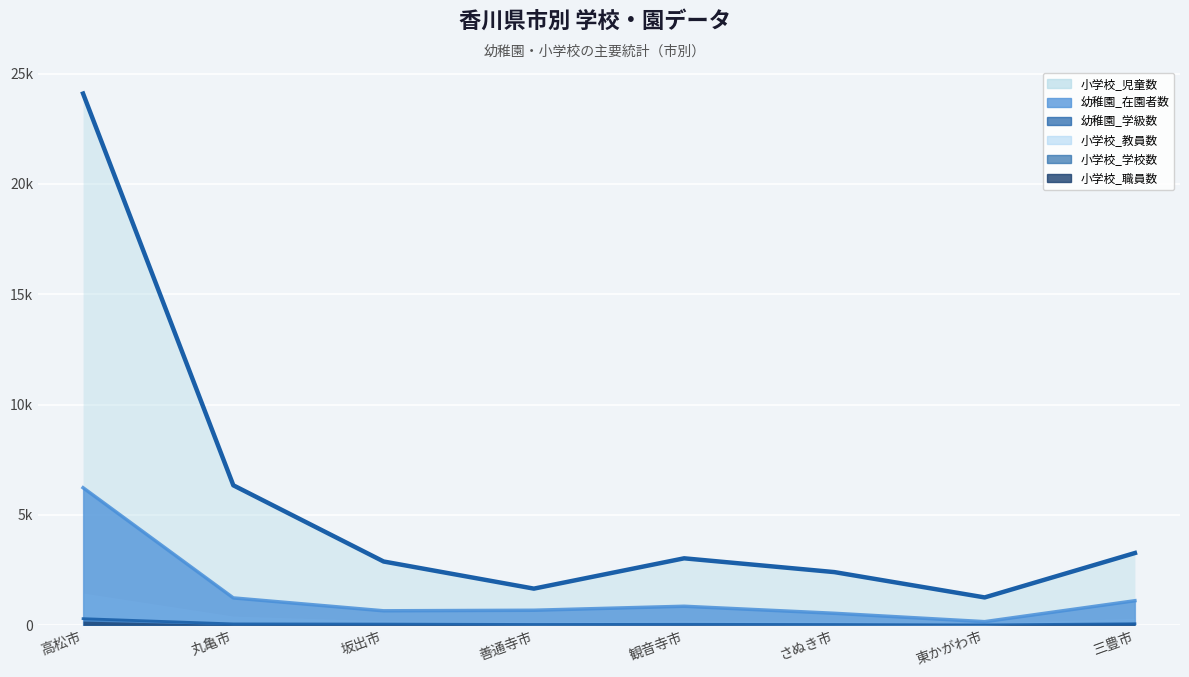

Between 高松市 and 東かがわ市, which series saw the biggest shift?

小学校_児童数